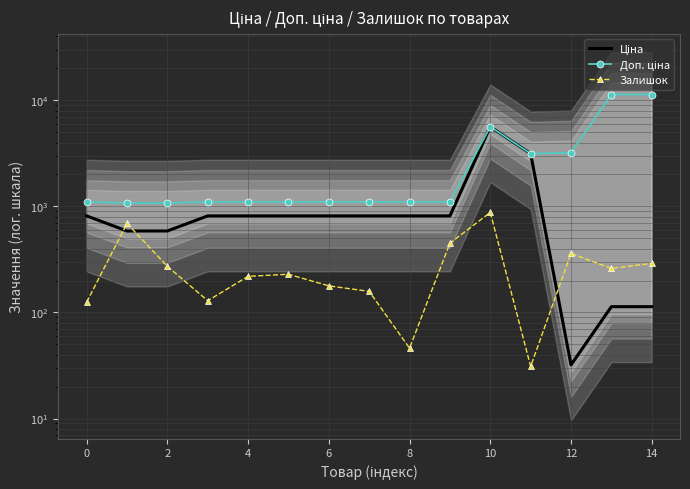

Reading right to left, transcribe all the data shown in this chart.

Ціна: 113.3	113.3	32.0	3136.8	5636.0	813.0	813.0	813.0	813.0	813.0	813.0	813.0	586.0	586.0	813.0
Доп. ціна: 11334.0	11334.0	3205.0	3137.0	5636.0	1101.8	1101.8	1101.8	1101.8	1101.8	1101.8	1101.8	1074.5	1074.5	1101.8
Залишок: 290.0	260.0	360.0	31.0	876.0	450.0	46.0	158.0	178.0	229.0	219.0	129.0	272.0	690.0	125.0